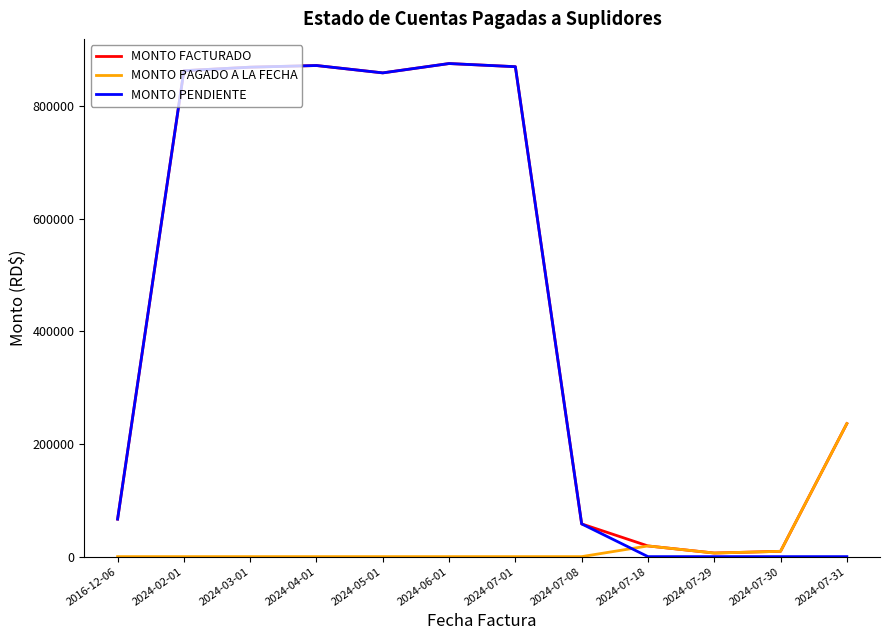

How many categories are shown in the chart?

12